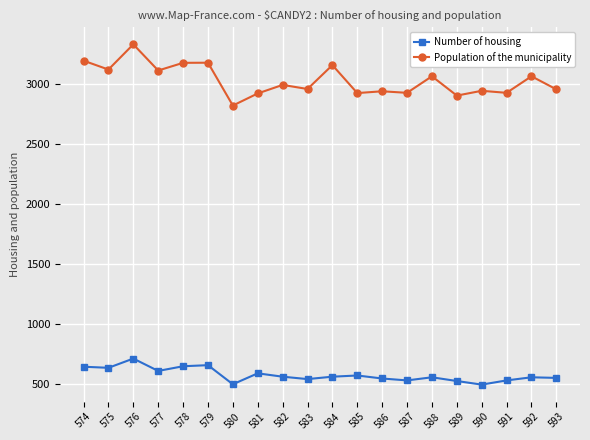

In Number of housing, how many points are higher than both neighbors (excluding endpoints)?

6